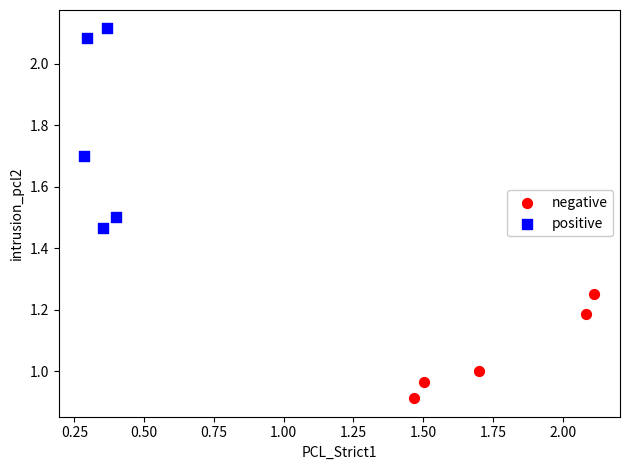

Which series has the largest Y range (max minus min)?

positive